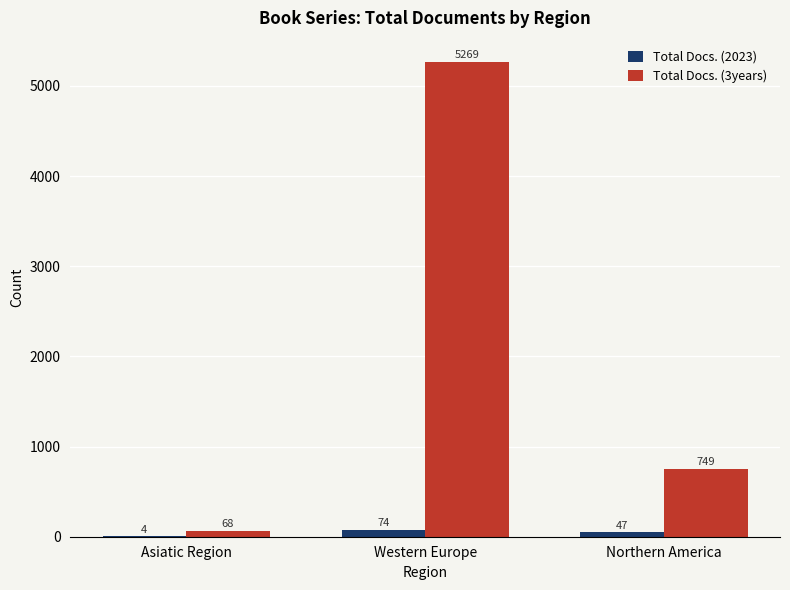

The Total Docs. (3years) series shows 3384 at Western Europe. True or false?

False